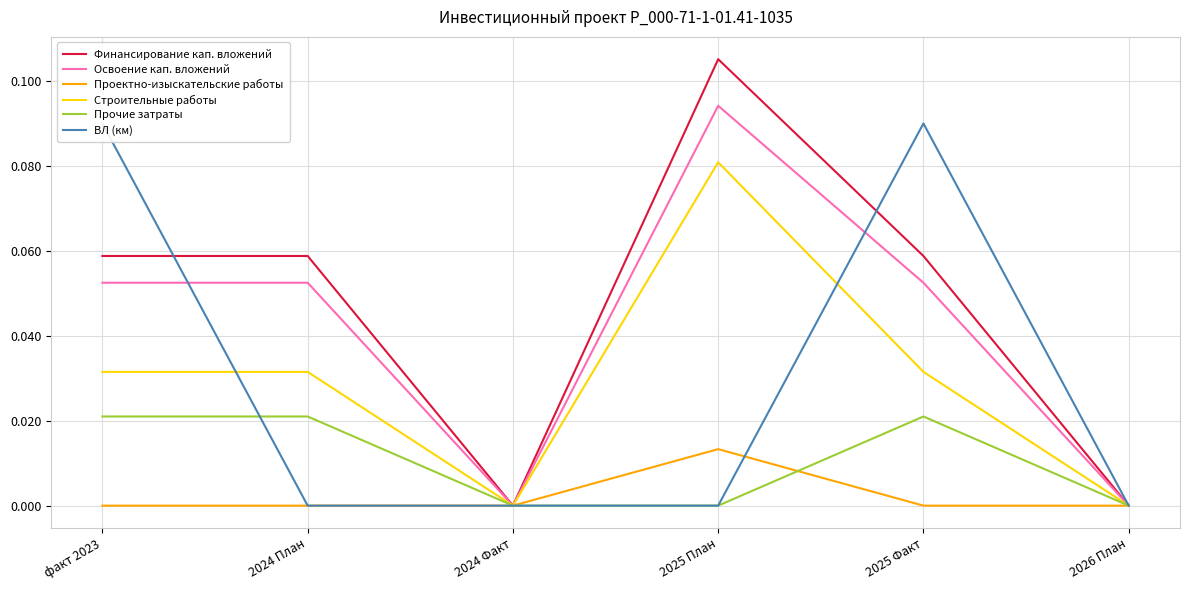

Is it true that ВЛ (км) equals 0.0 at 2024 План?

True